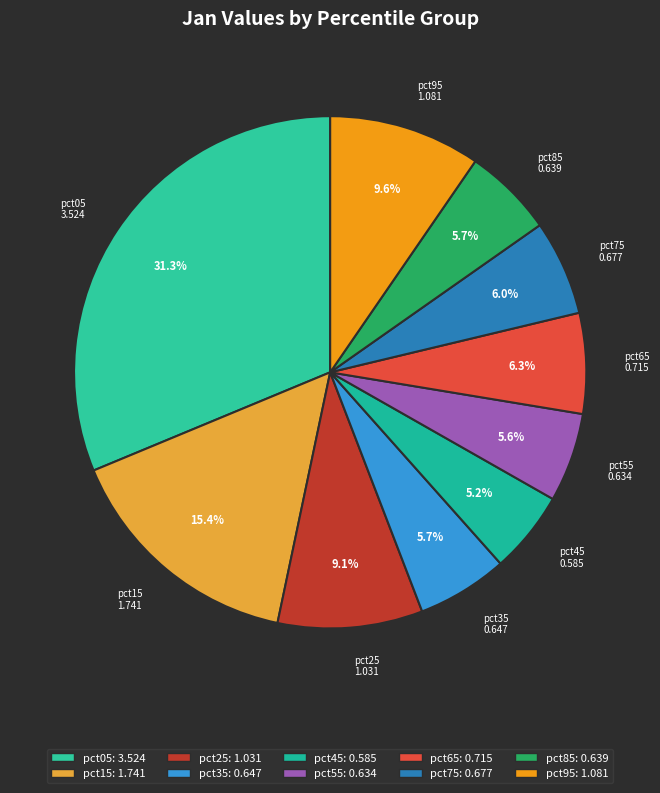

To the nearest percent, what percentage of the pie is pct15?

15%